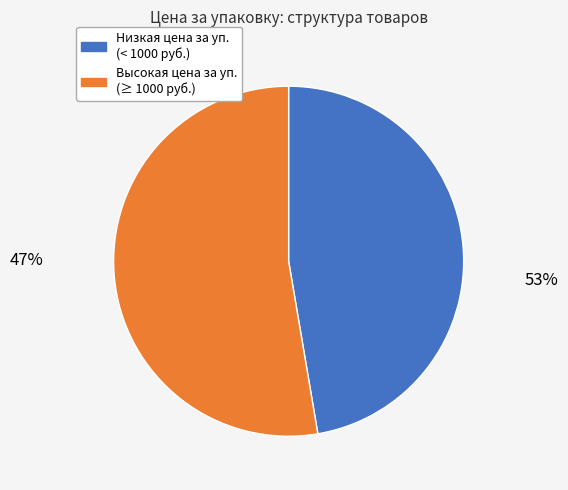

How many slices are in this pie chart?

2